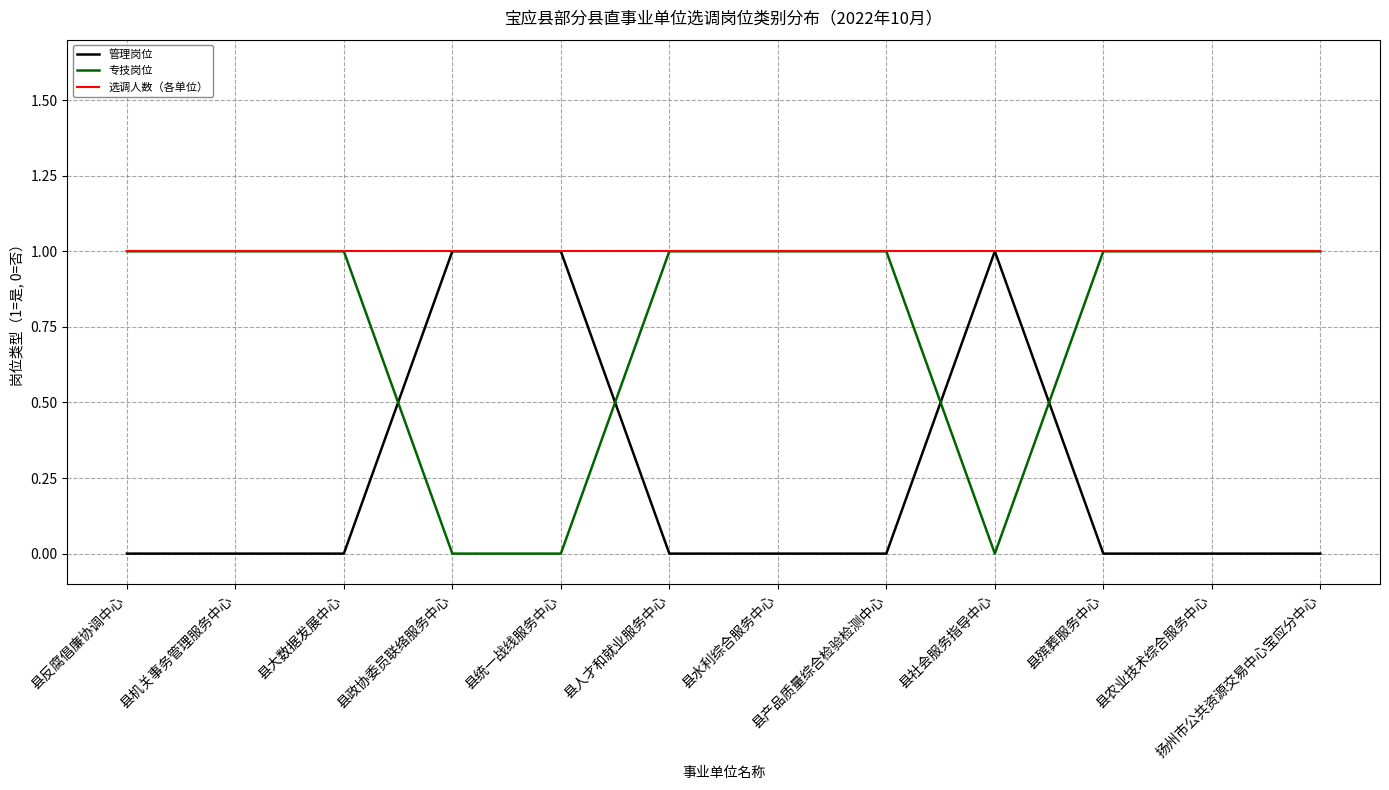

What is the difference between the second highest and minimum values in the 专技岗位 series?

1